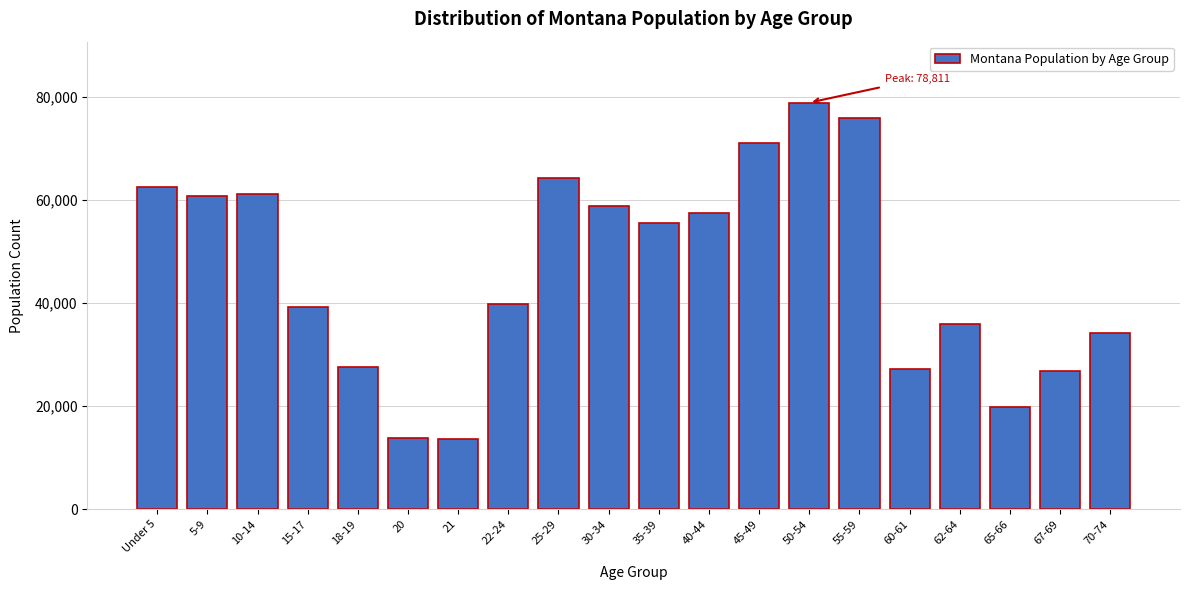

What is the difference between the maximum and minimum values?

65294